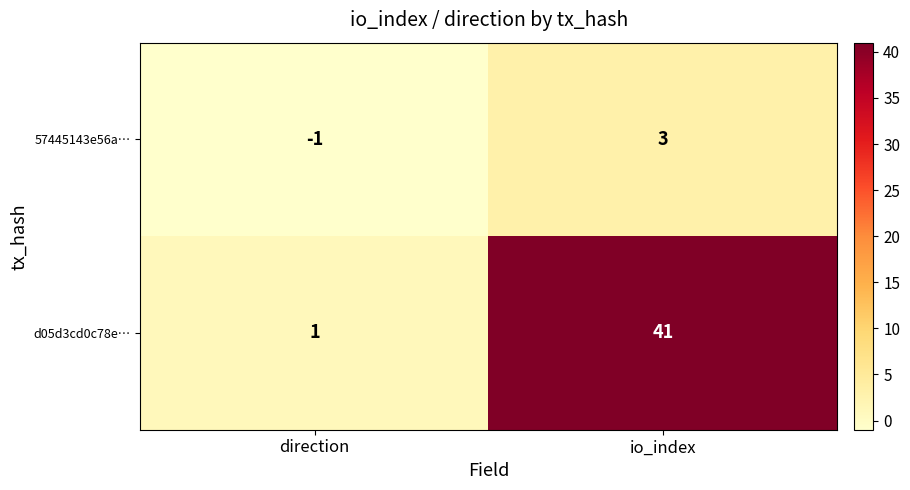

Which series changed the most between direction and io_index?

d05d3cd0c78e…